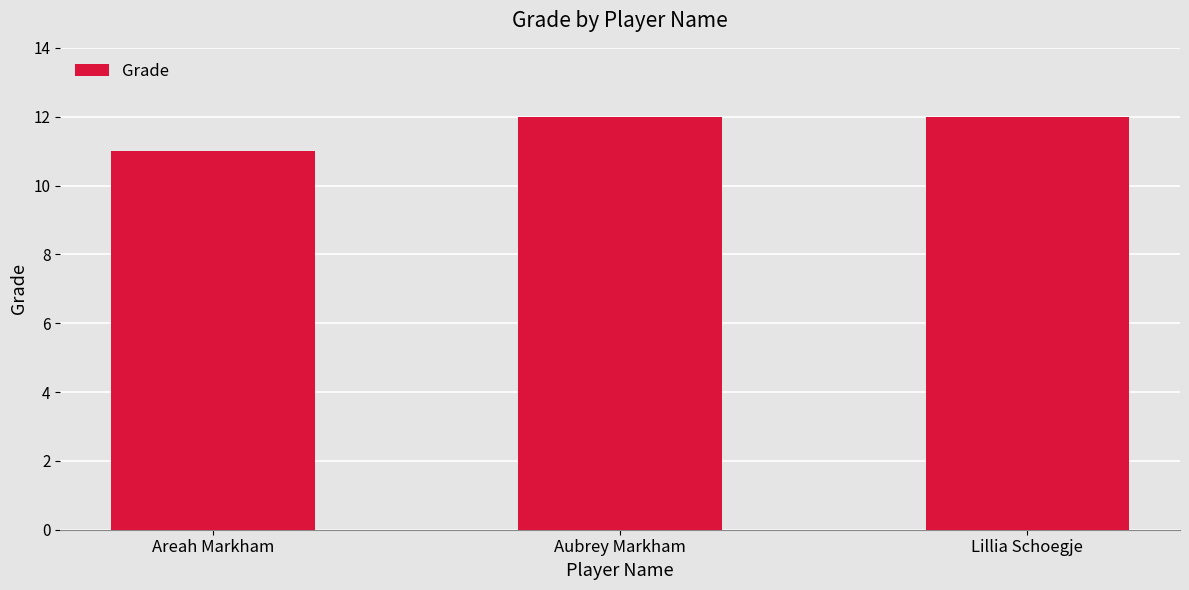

What is the smallest value displayed?

11